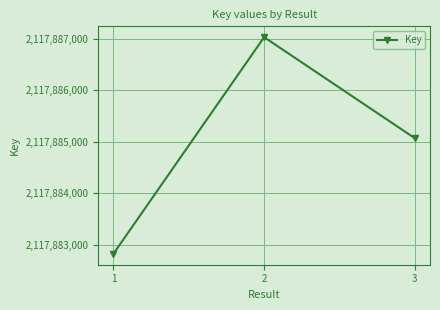

What is the change in value from 1 to 3?

+2245